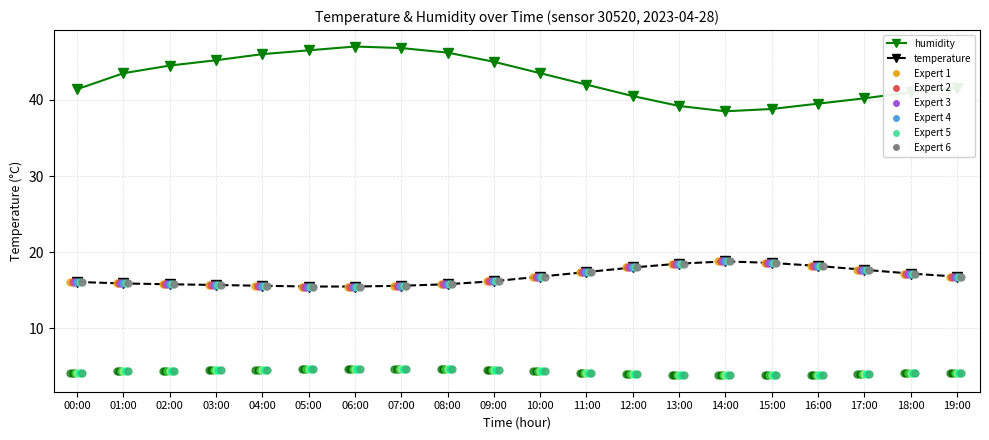

At how many categories does at least one series exceed 44?

8